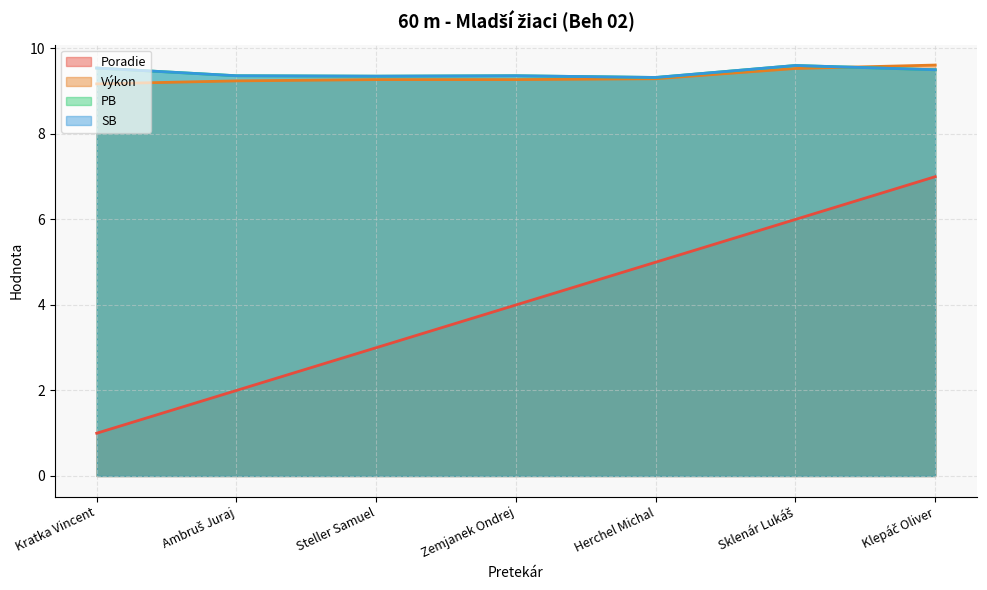

Which has a higher value, Ambruš Juraj or Kratka Vincent?

Ambruš Juraj